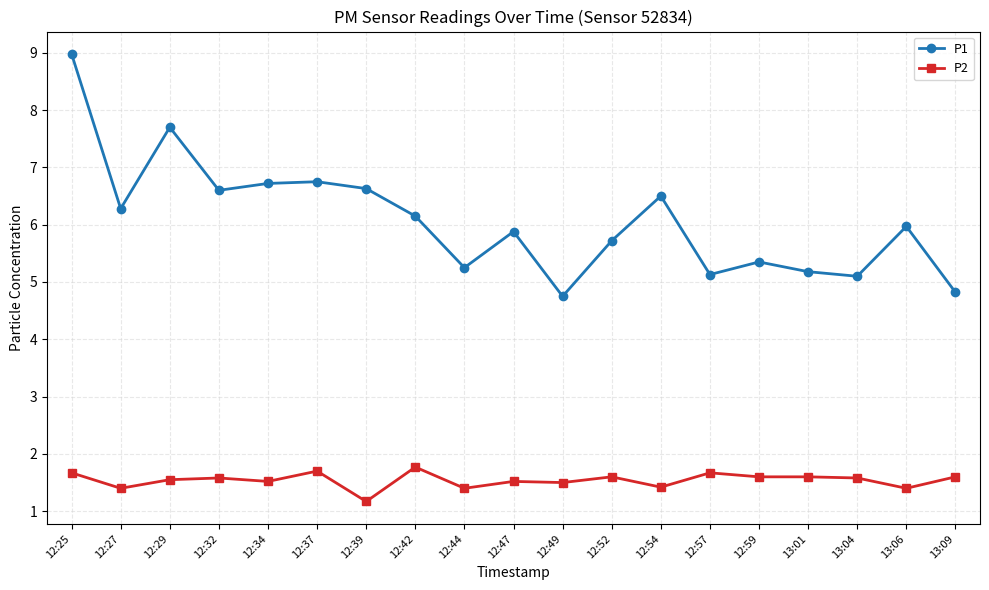

Where is the first local maximum for P1?

12:29